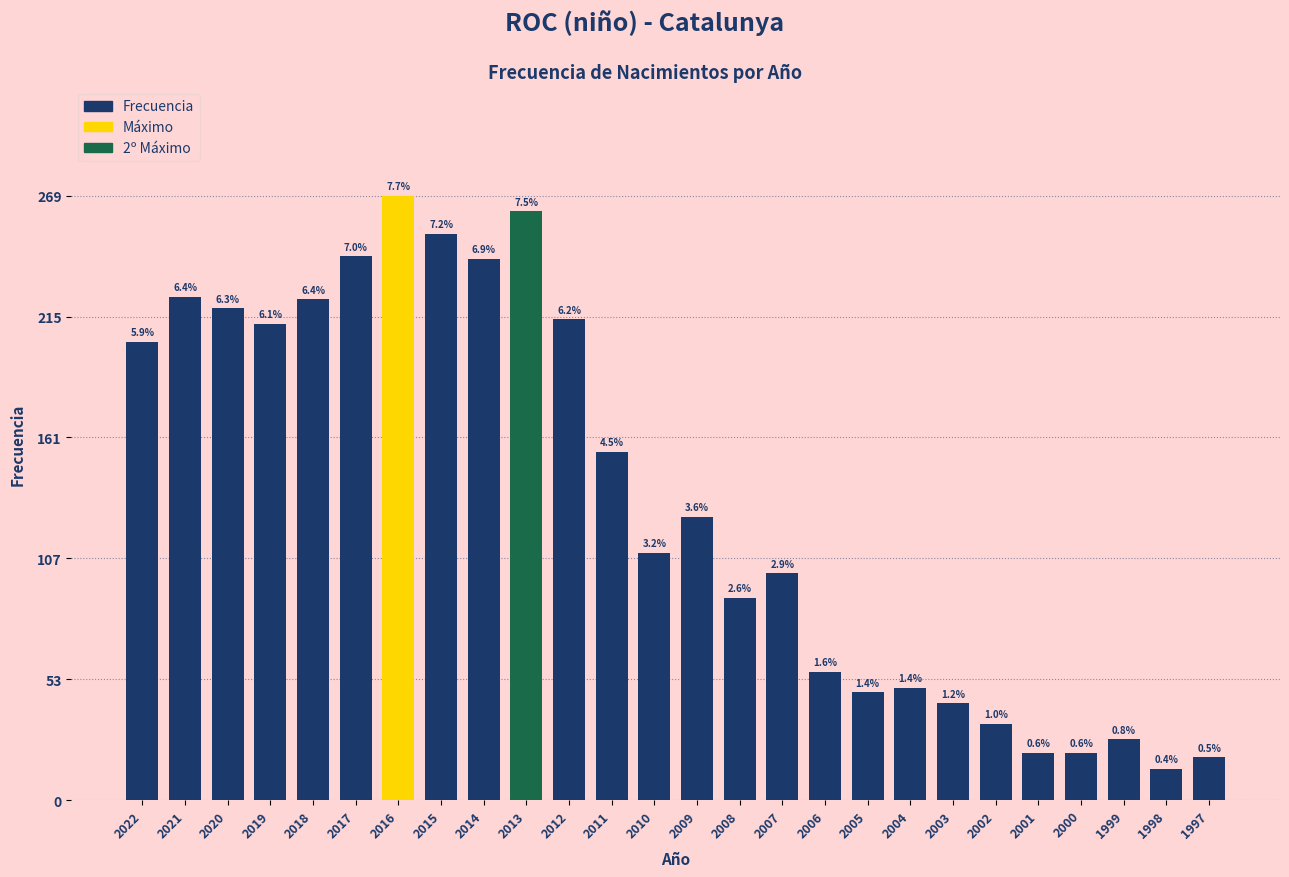

How many bars are there in total?

26